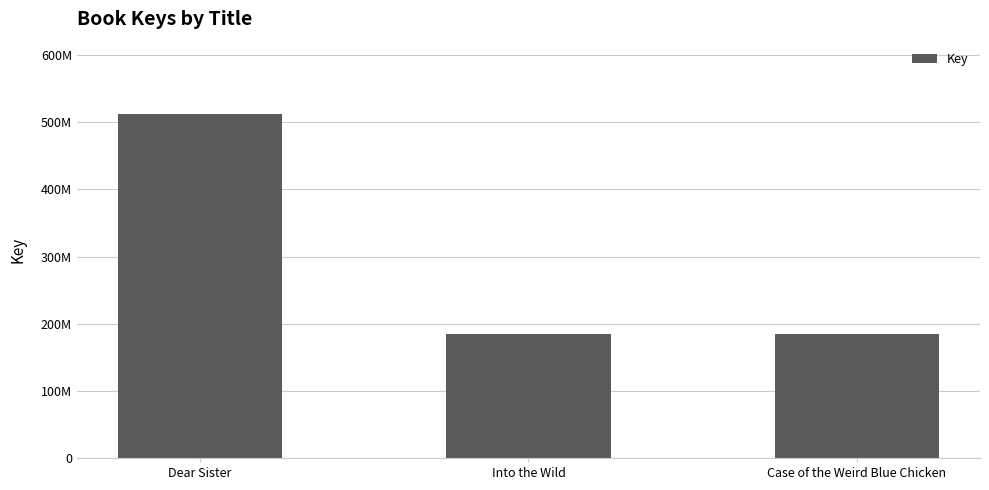

What is the label of the 2nd bar from the left?

Into the Wild